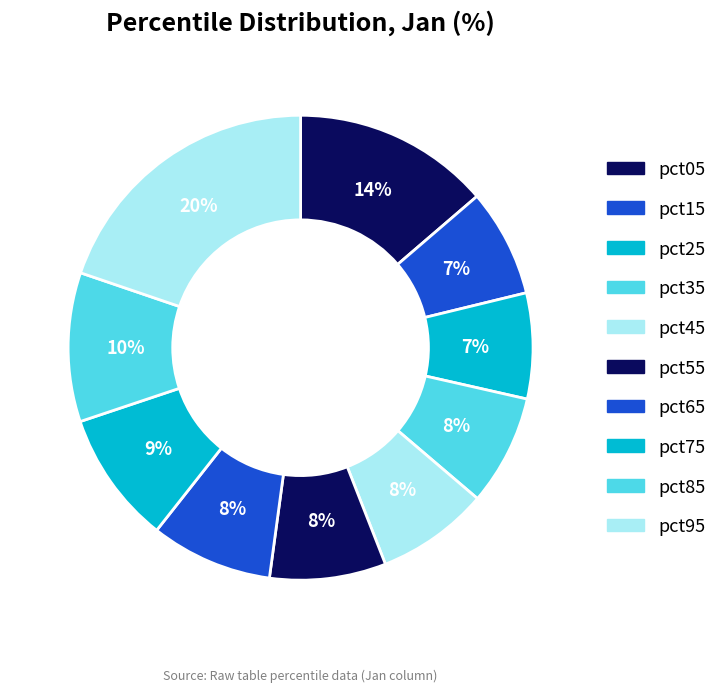

True or false: pct15 accounts for 1% of the total.

False